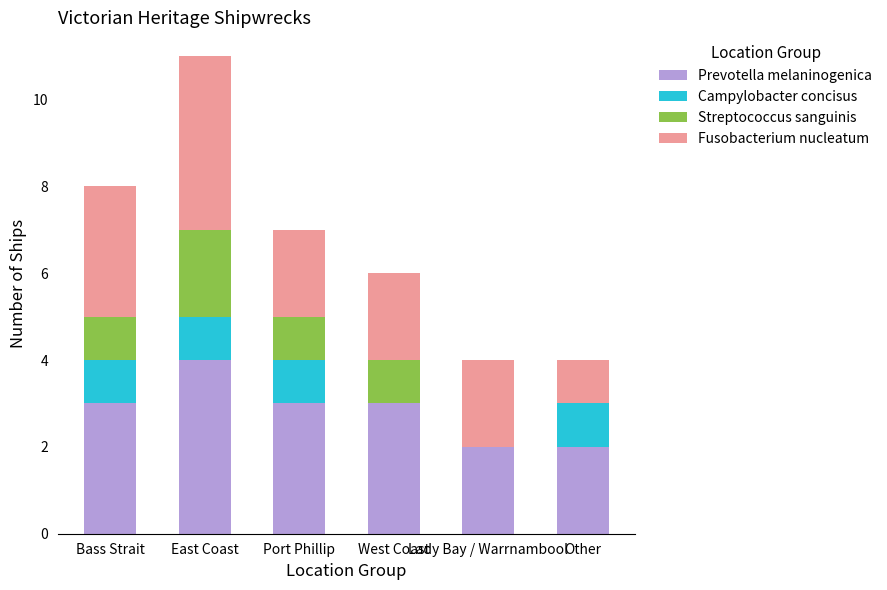

How many series are shown in this chart?

4